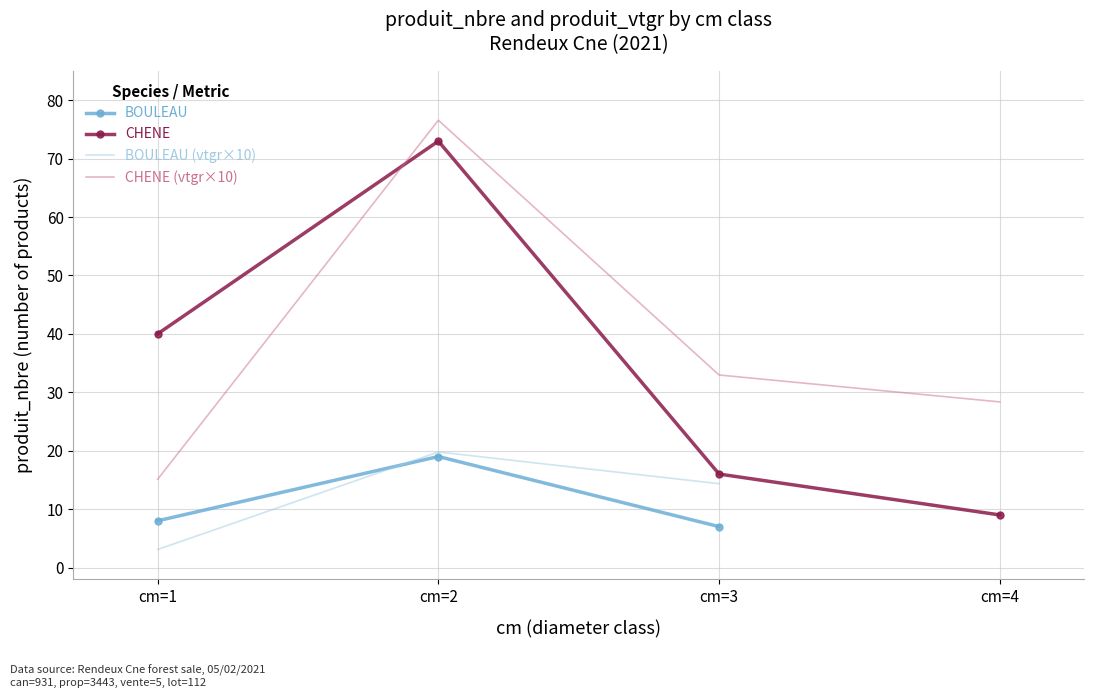

What is the maximum value shown in the chart?

73